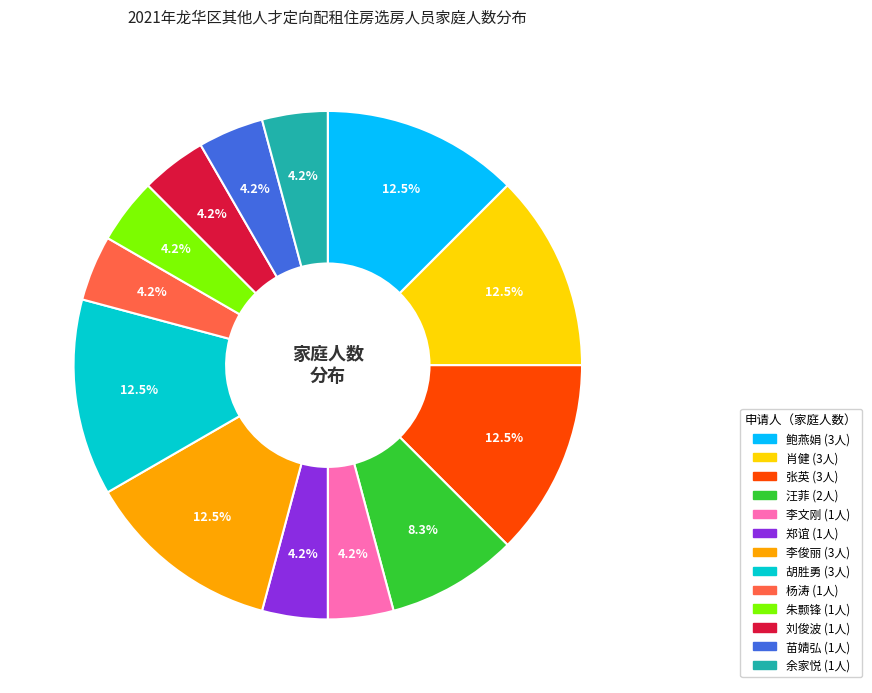

True or false: 张英 accounts for 21% of the total.

False